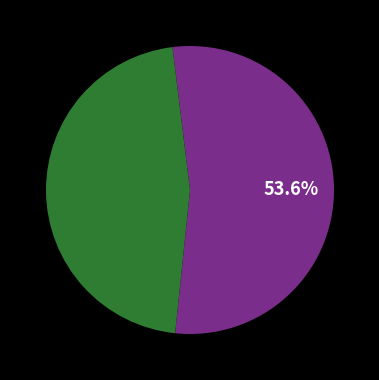

Which slice is the largest?

Блинчики с фруктовой начинкой